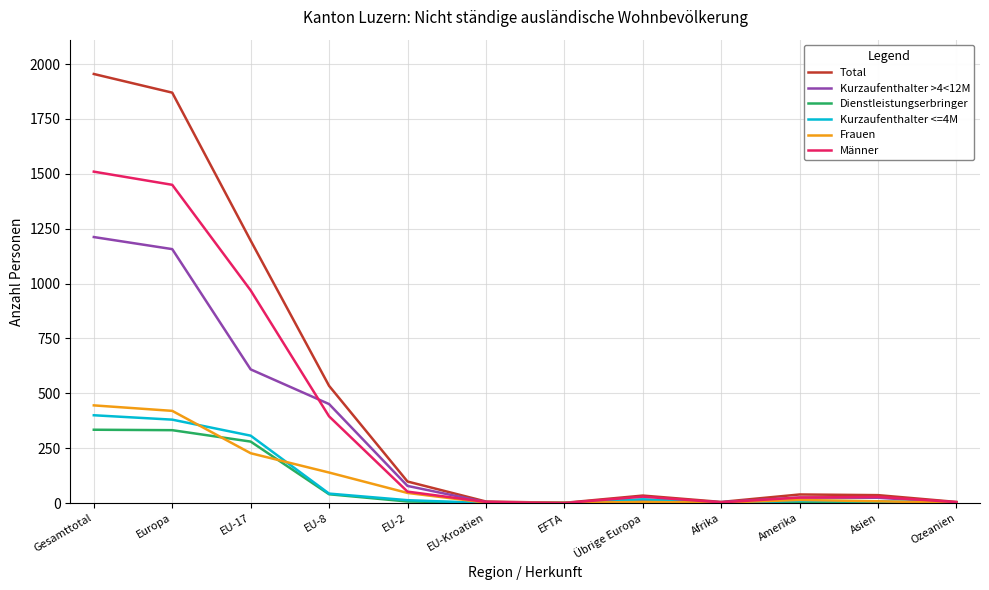

True or false: Kurzaufenthalter <=4M has a value of -261 at EFTA.

False